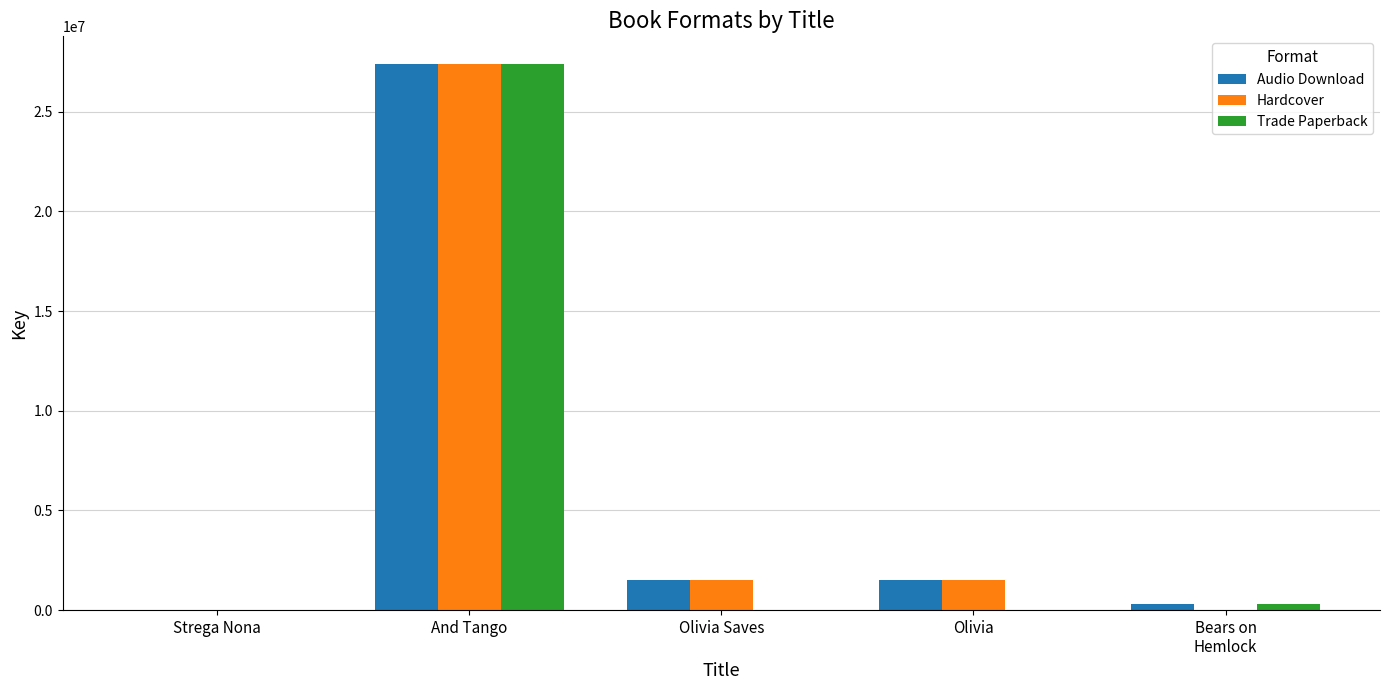

Which label corresponds to the largest value in the chart?

And Tango